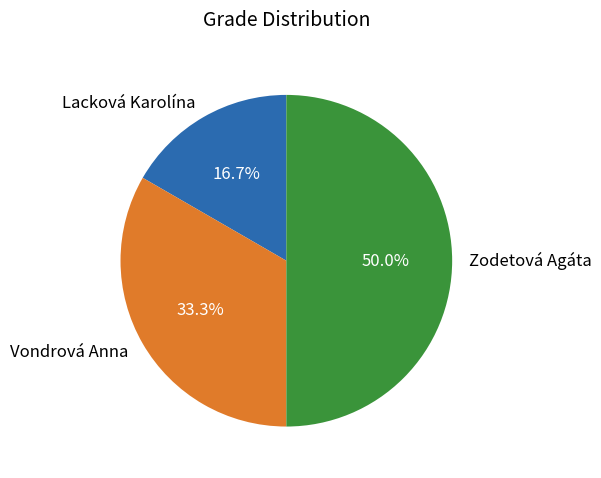

Is Vondrová Anna the majority of the pie?

No